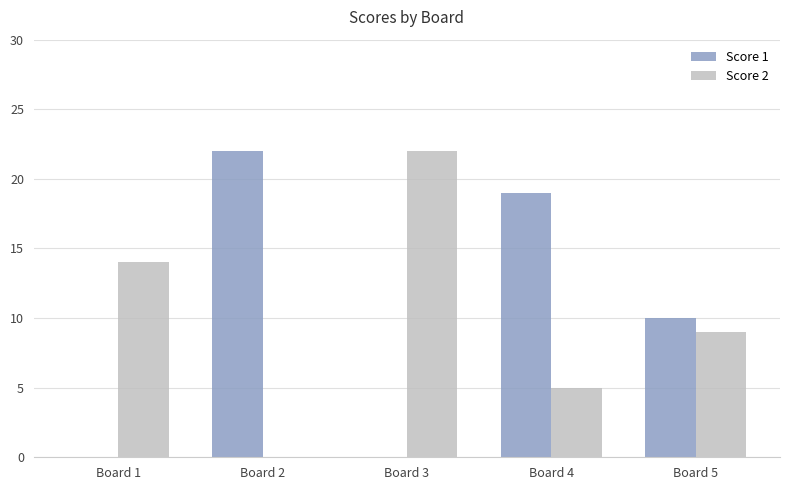

Reading left to right, extract all data points from this chart.

Score 1: Board 1=0	Board 2=22	Board 3=0	Board 4=19	Board 5=10
Score 2: Board 1=14	Board 2=0	Board 3=22	Board 4=5	Board 5=9